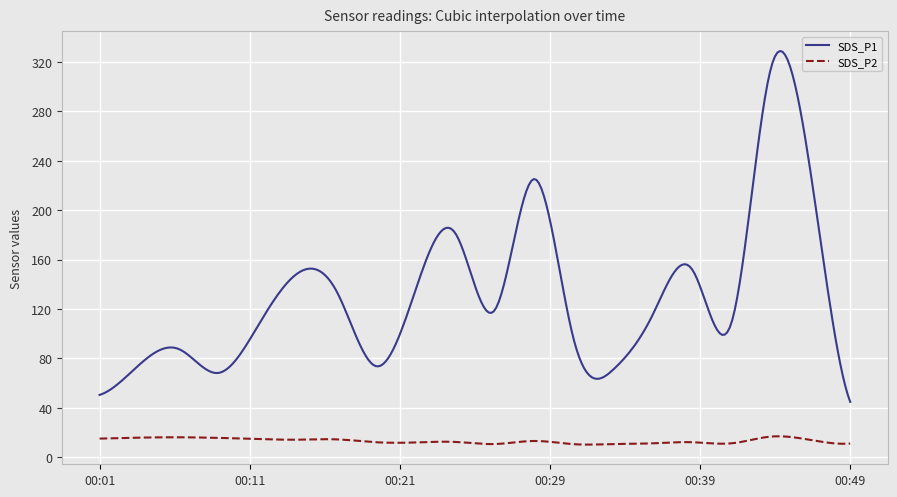

True or false: SDS_P2 and SDS_P1 intersect in this chart.

False